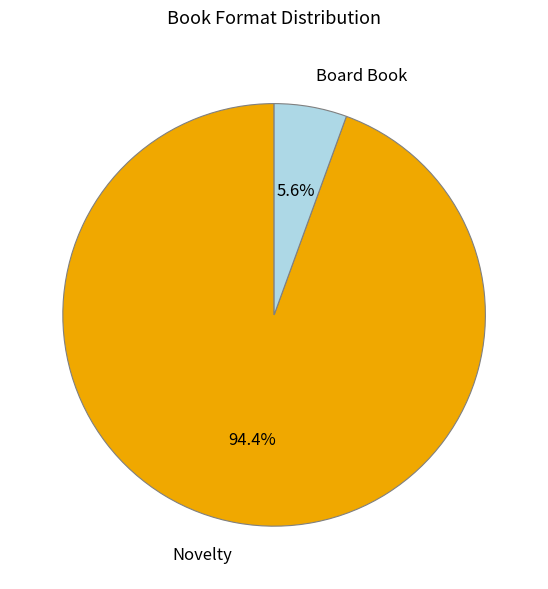

Combined, do Novelty and Board Book account for over 50%?

Yes